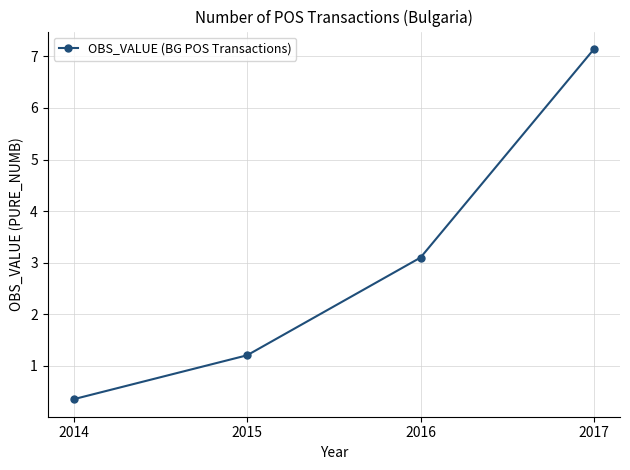

Approximately how many times larger is the value at 2014 compared to 2015?

0.3